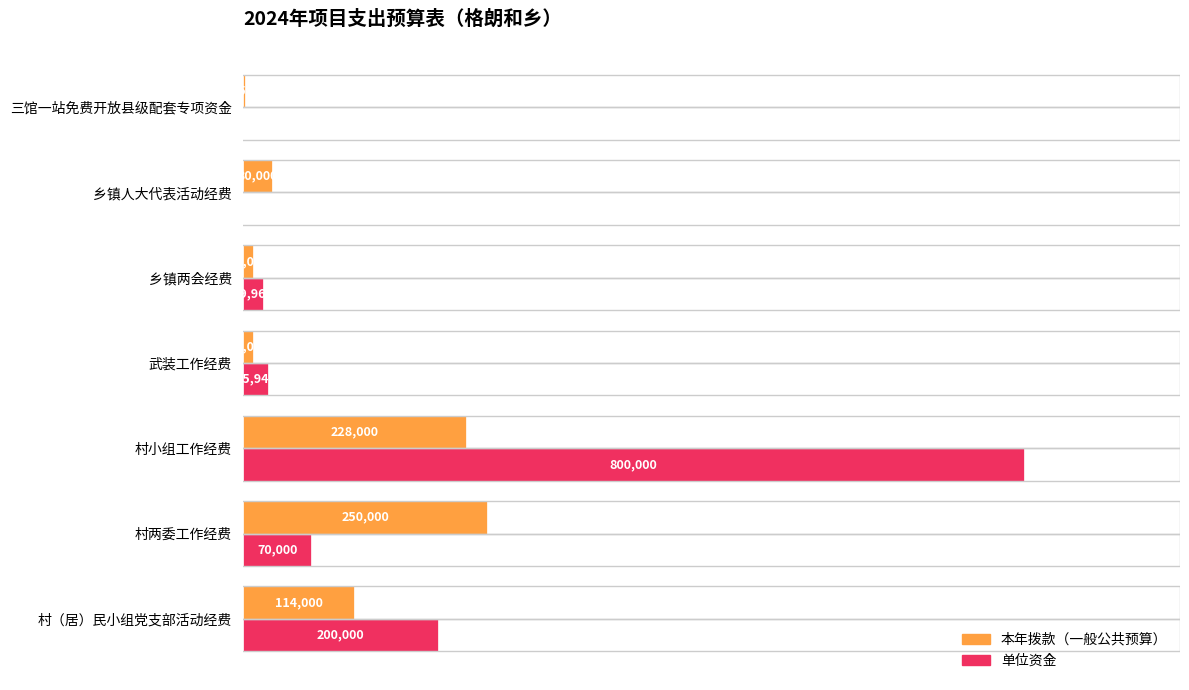

At which label is 本年拨款（一般公共预算） closest to 125750?

村（居）民小组党支部活动经费